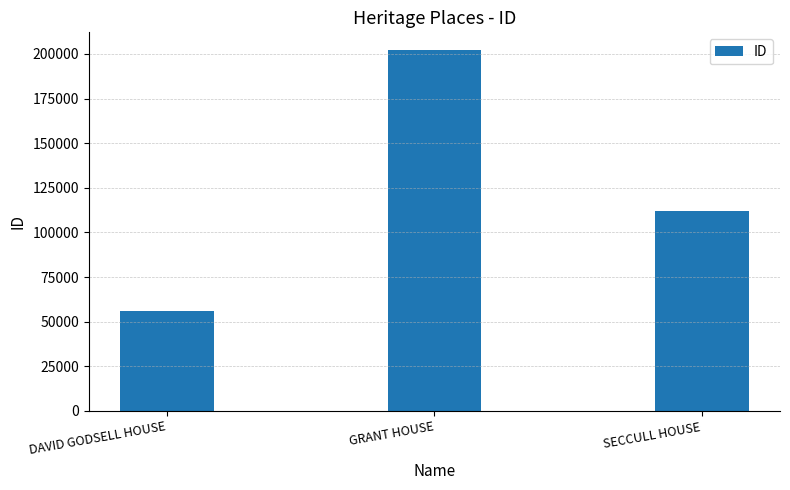

What is the change in value from GRANT HOUSE to SECCULL HOUSE?

-89902